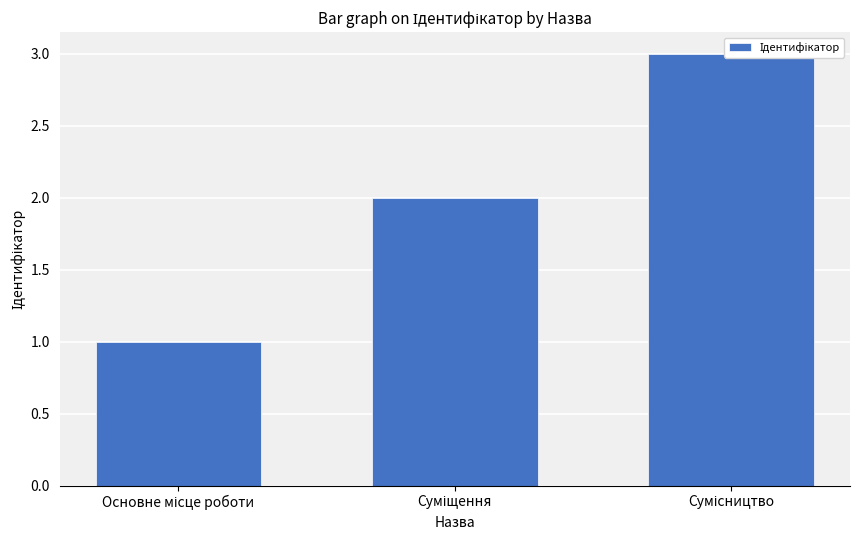

Between Сумісництво and Основне місце роботи, which is larger?

Сумісництво